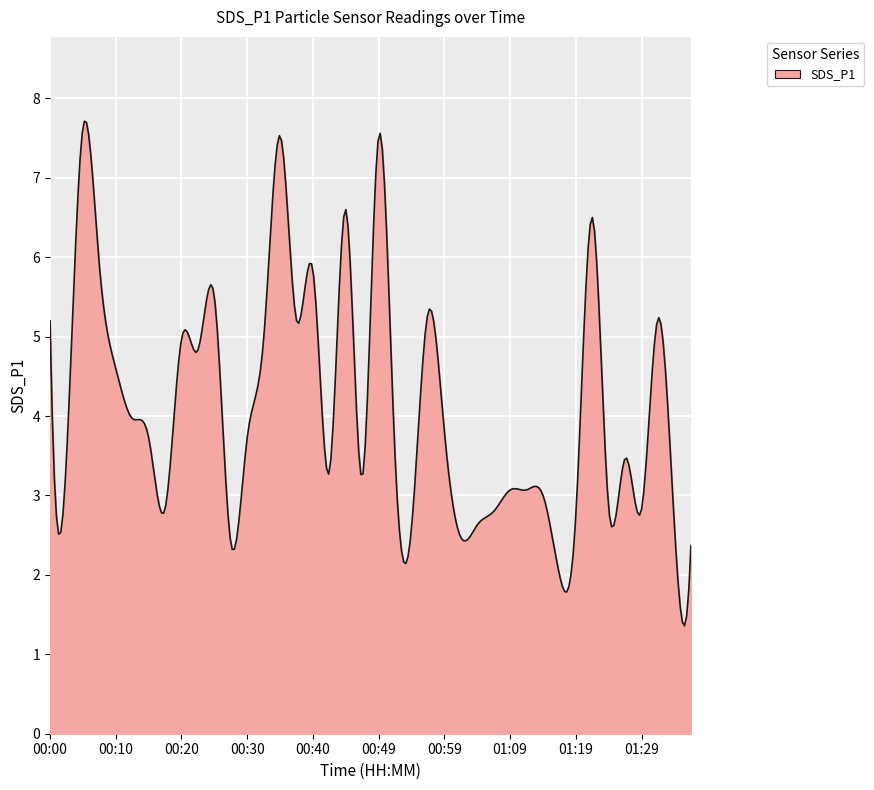

What is the greatest value displayed?

7.7